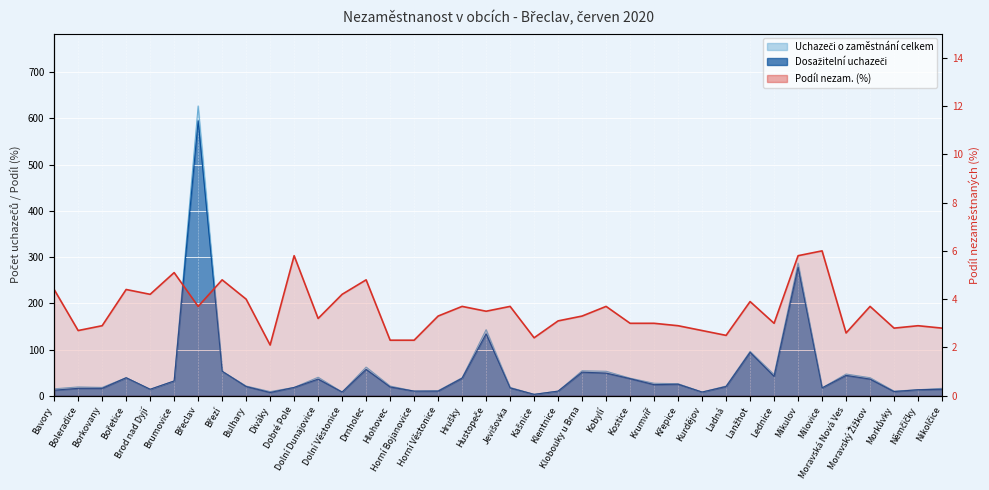

The chart shows a value of 5.8 at Mikulov. True or false?

True